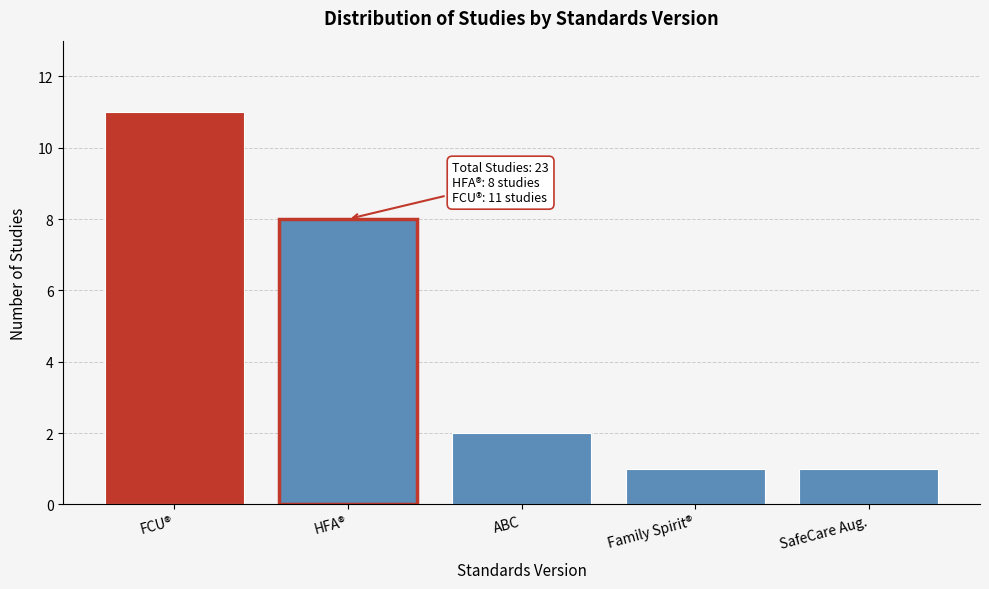

Reading left to right, transcribe all the data shown in this chart.

FCU®=11	HFA®=8	ABC=2	Family Spirit®=1	SafeCare Aug.=1